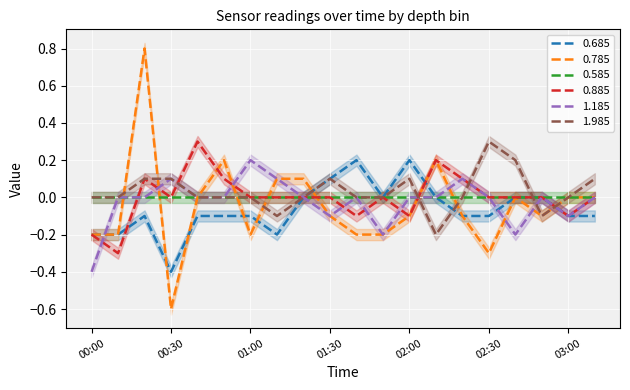

The 0.685 series shows -0.1 at 02:30. True or false?

True